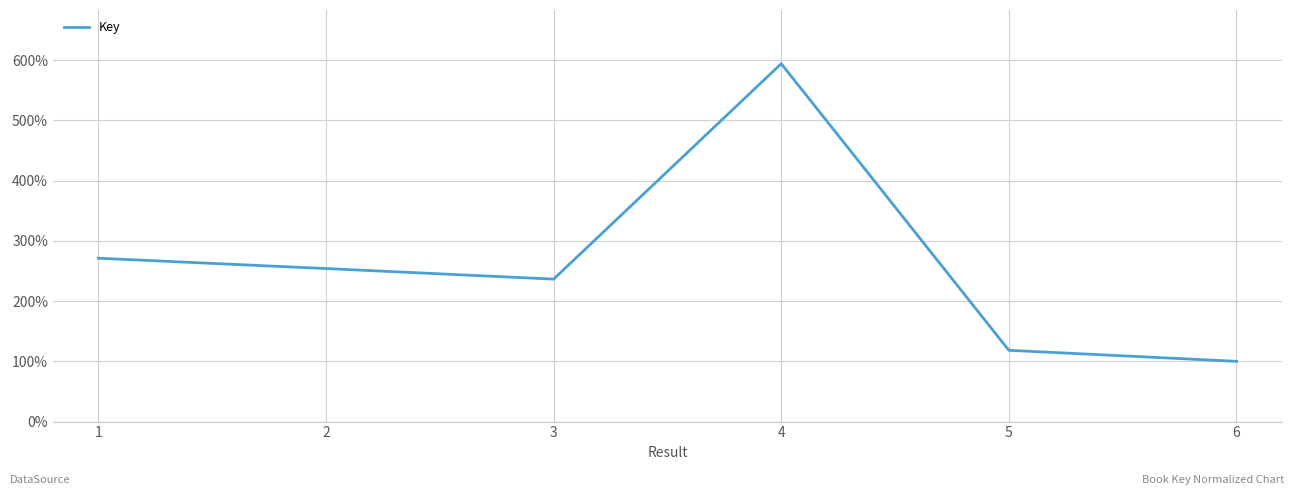

How many interior local valleys (lower than both neighbors) does the data have?

1